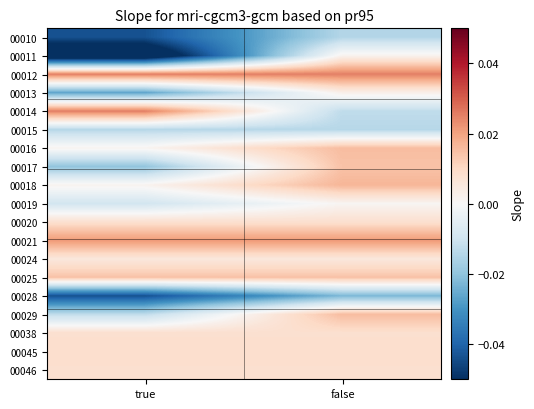

Reading left to right, extract all data points from this chart.

00010: true=-0.0	false=-0.0
00011: true=-0.1	false=0.0
00012: true=0.0	false=0.0
00013: true=-0.0	false=0.0
00014: true=0.0	false=-0.0
00015: true=-0.0	false=-0.0
00016: true=0.0	false=0.0
00017: true=-0.0	false=0.0
00018: true=0.0	false=0.0
00019: true=-0.0	false=0.0
00020: true=0.0	false=0.0
00021: true=0.0	false=0.0
00024: true=0.0	false=0.0
00025: true=0.0	false=0.0
00028: true=-0.0	false=-0.0
00029: true=-0.0	false=0.0
00038: true=0.0	false=0.0
00045: true=0.0	false=0.0
00046: true=0.0	false=0.0